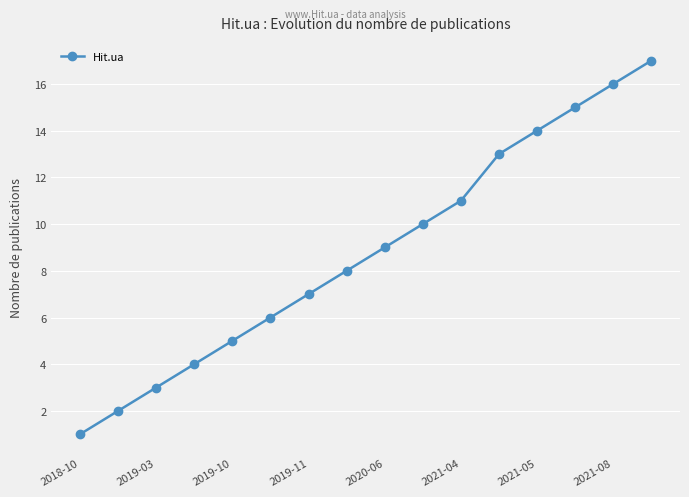

Reading left to right, what are all the values shown in this chart?

1	2	3	4	5	6	7	8	9	10	11	13	14	15	16	17